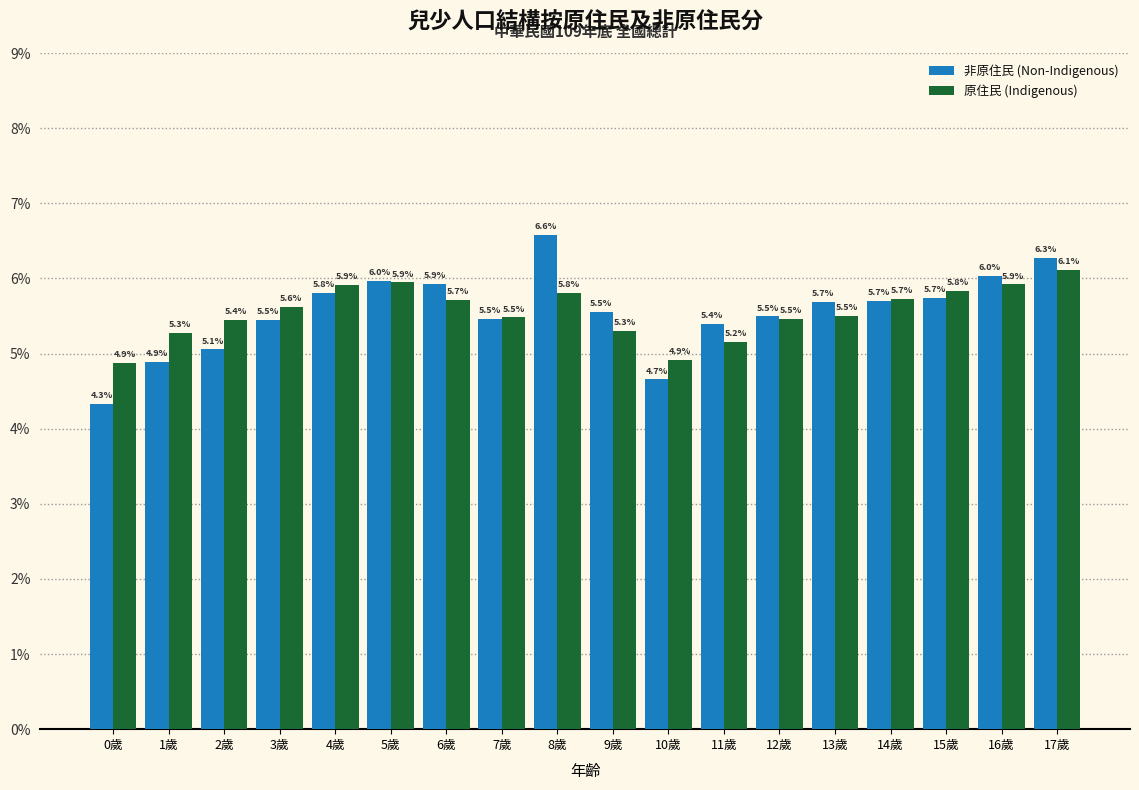

Reading left to right, what are all the values shown in this chart?

非原住民 (Non-Indigenous): 0歲=4.3	1歲=4.9	2歲=5.1	3歲=5.5	4歲=5.8	5歲=6.0	6歲=5.9	7歲=5.5	8歲=6.6	9歲=5.5	10歲=4.7	11歲=5.4	12歲=5.5	13歲=5.7	14歲=5.7	15歲=5.7	16歲=6.0	17歲=6.3
原住民 (Indigenous): 0歲=4.9	1歲=5.3	2歲=5.4	3歲=5.6	4歲=5.9	5歲=5.9	6歲=5.7	7歲=5.5	8歲=5.8	9歲=5.3	10歲=4.9	11歲=5.2	12歲=5.5	13歲=5.5	14歲=5.7	15歲=5.8	16歲=5.9	17歲=6.1